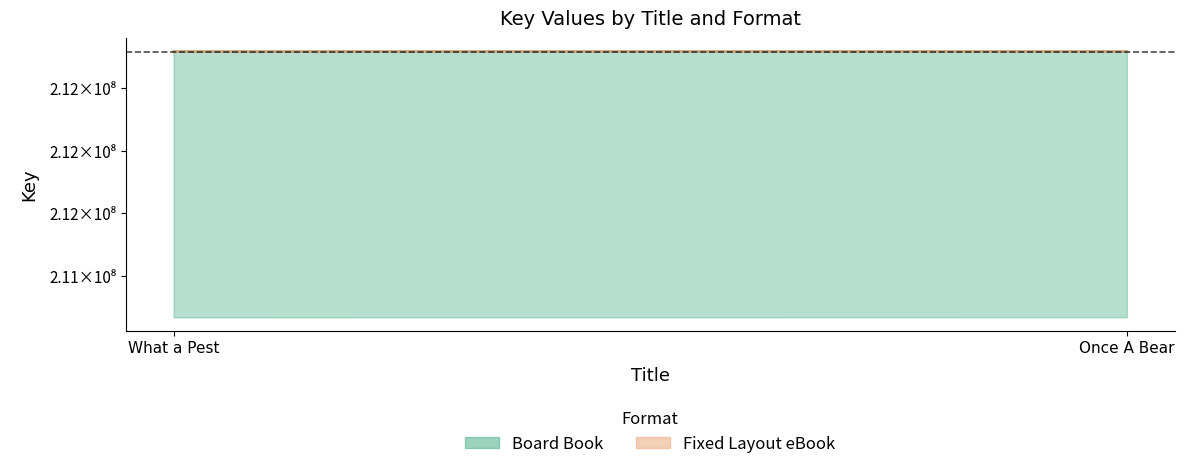

At which label is Fixed Layout eBook closest to 212793675?

What a Pest